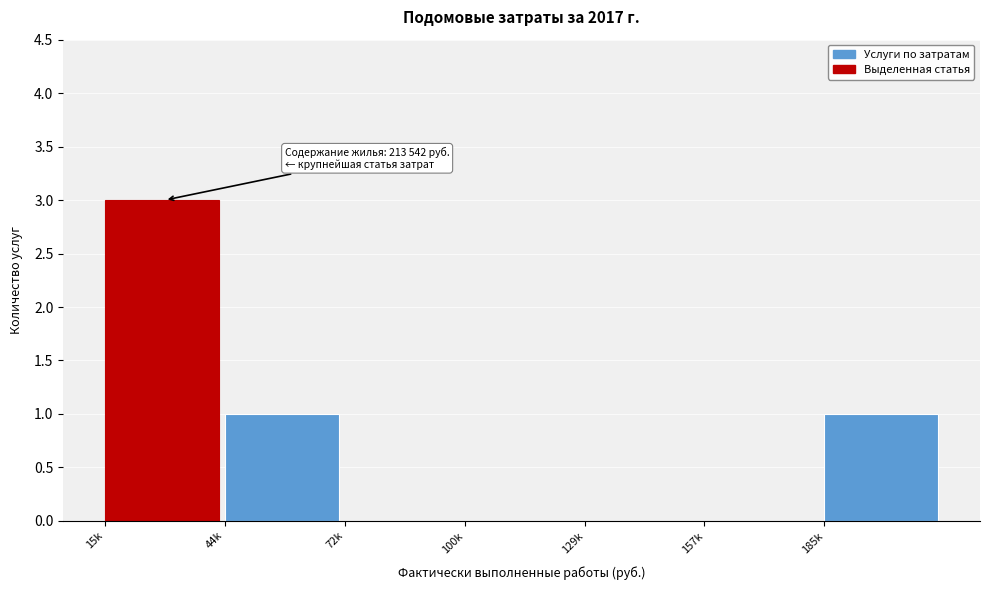

Reading left to right, what are all the values shown in this chart?

15k=3	44k=1	72k=0	100k=0	129k=0	157k=0	185k=1